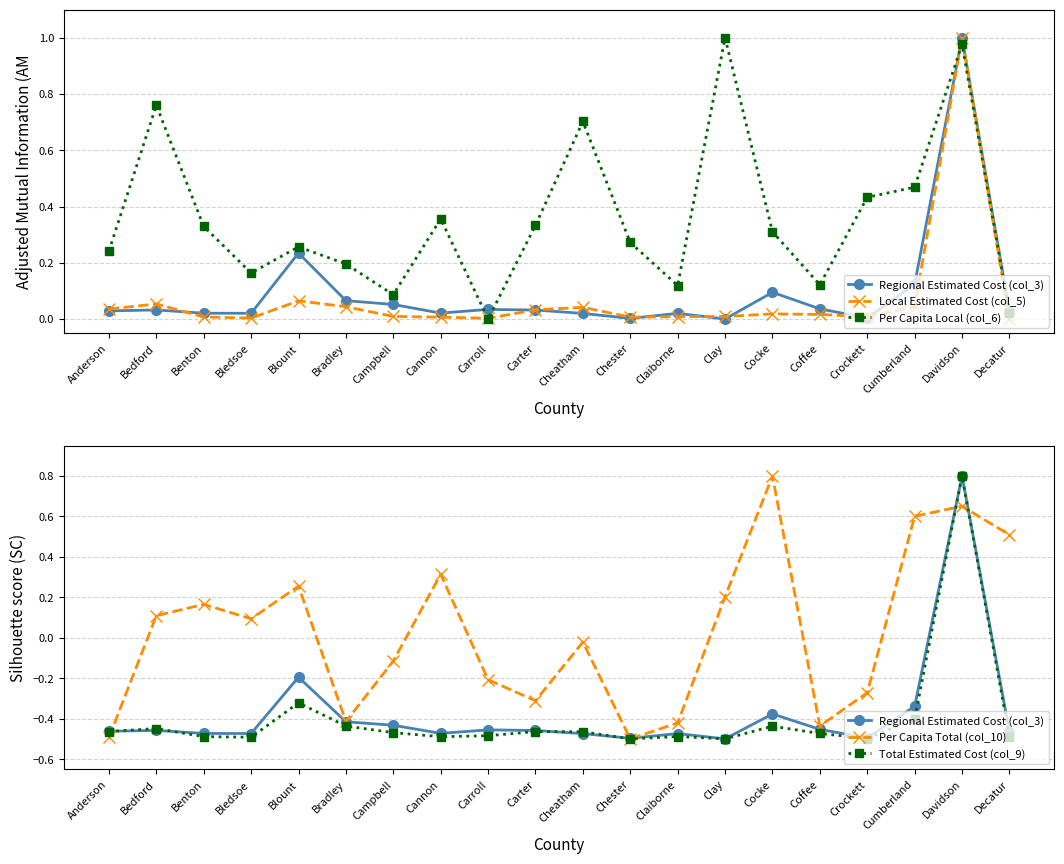

Count the number of categories in the chart.

20